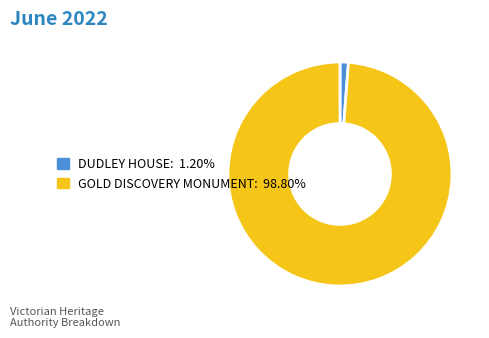

Which slice is the largest?

GOLD DISCOVERY MONUMENT